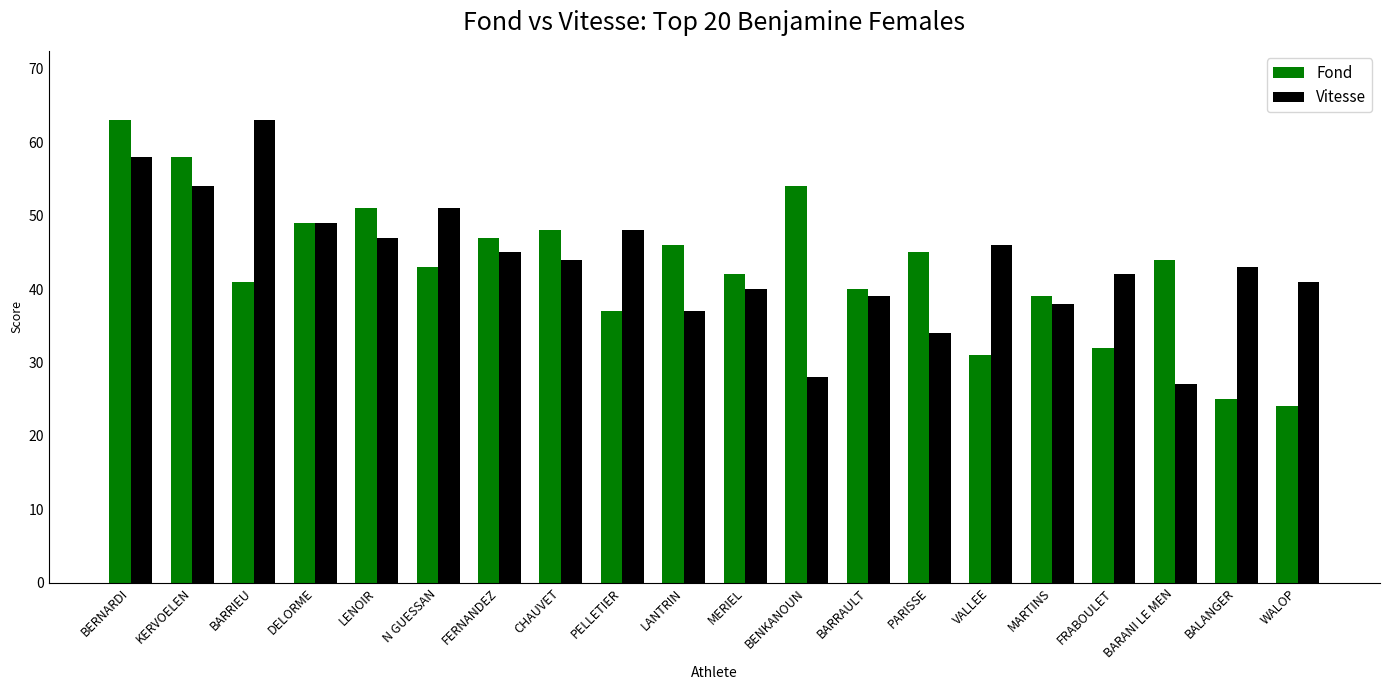

At VALLEE, list the series in order from smallest to largest.

Fond, Vitesse